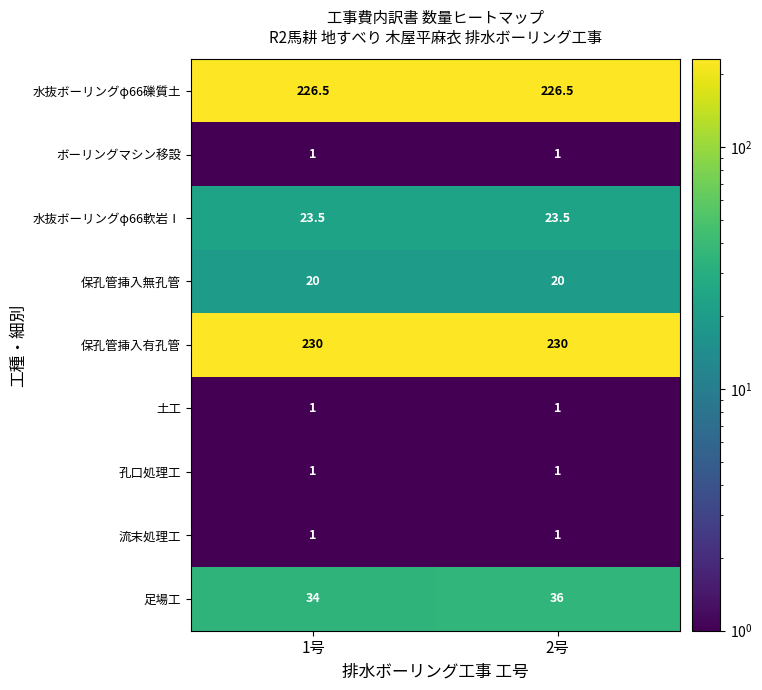

Is it true that 土工 equals 1.0 at 1号?

True